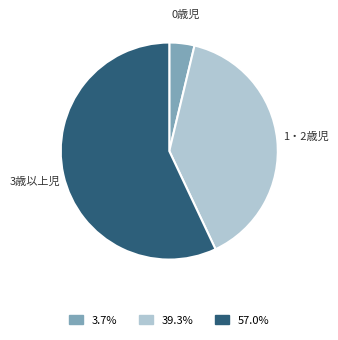

Is it true that 1・2歳児 is 39% of the pie?

True